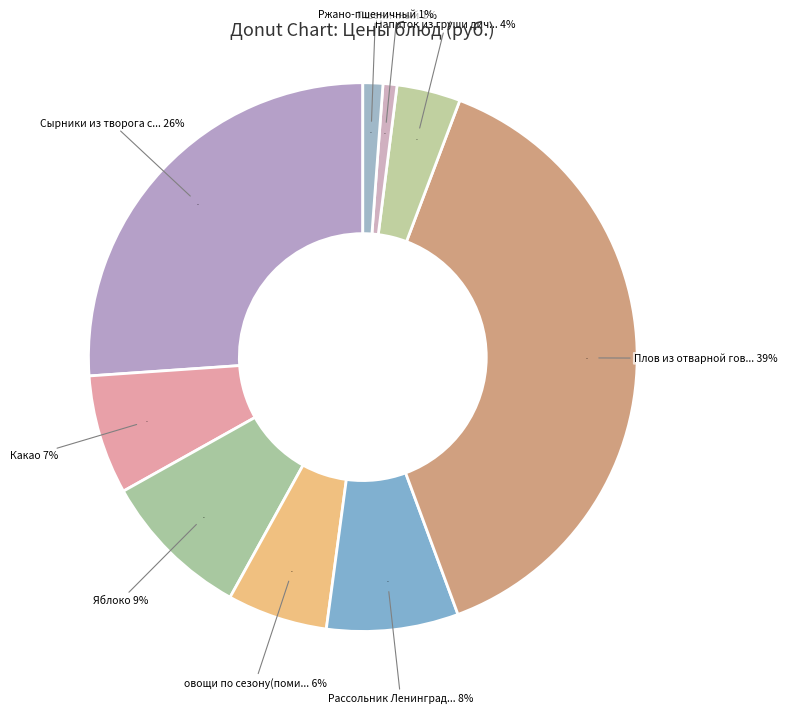

Which category has the biggest portion of the pie?

Плов из отварной говядины